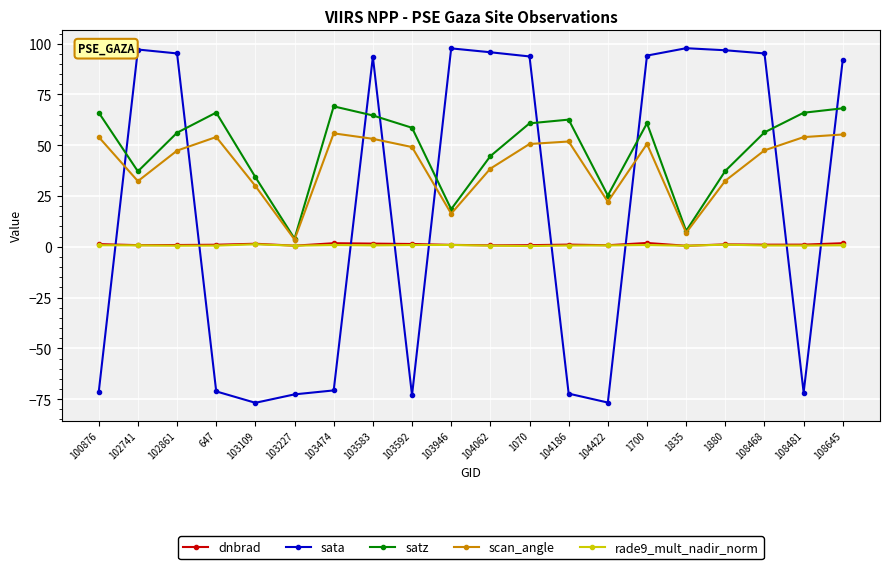

What is the greatest value displayed?

97.8